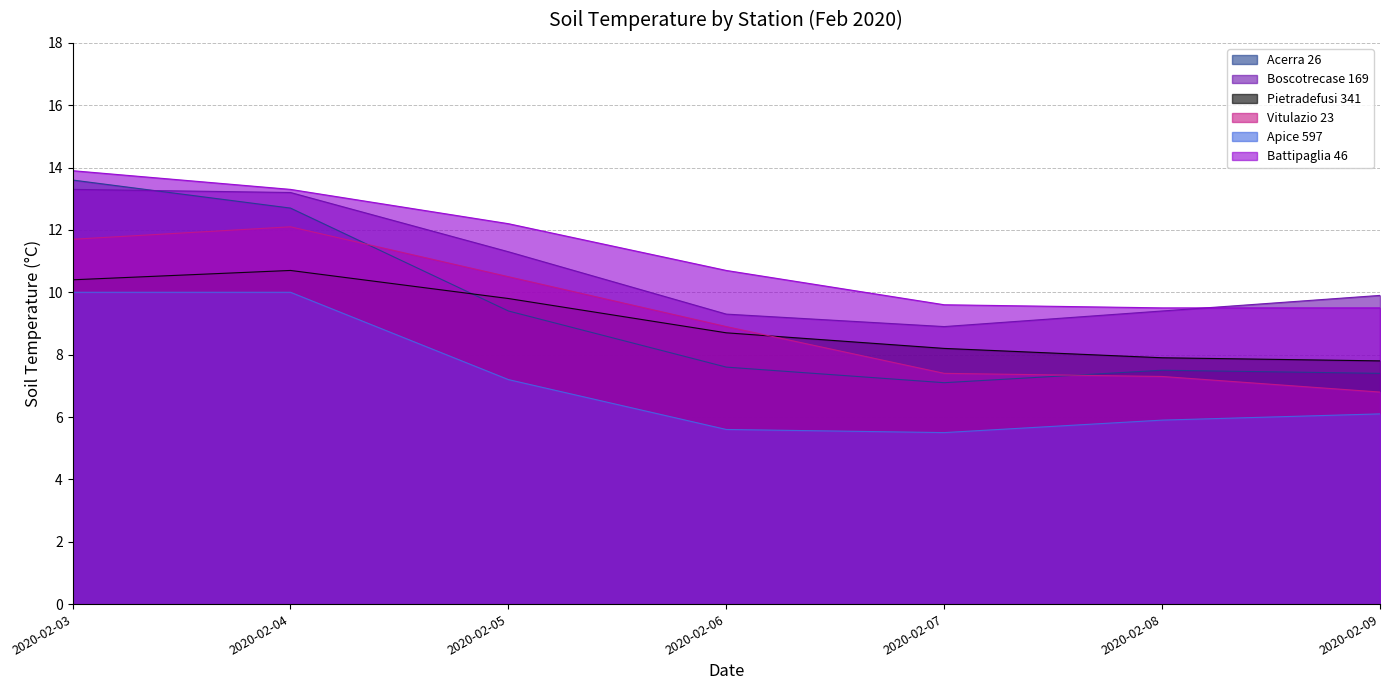

The value of Apice 597 at 2020-02-06 is 5.6. True or false?

True